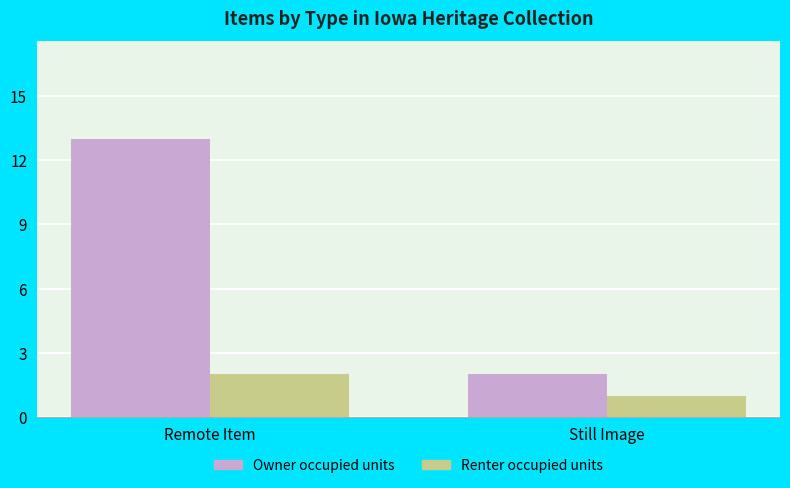

Reading left to right, transcribe all the data shown in this chart.

Owner occupied units: 13	2
Renter occupied units: 2	1